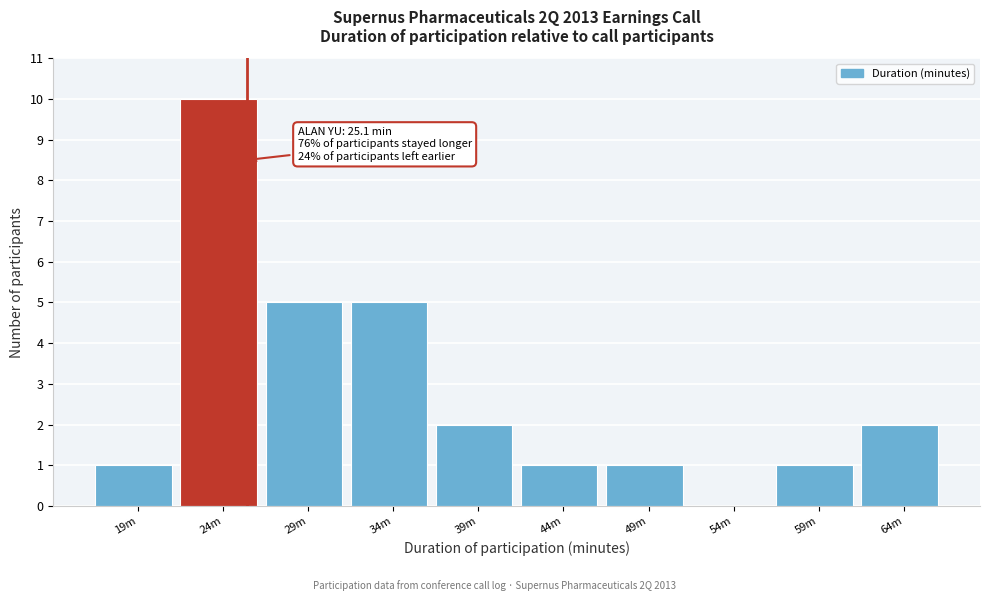

Reading left to right, what are all the values shown in this chart?

19m=1	24m=10	29m=5	34m=5	39m=2	44m=1	49m=1	54m=0	59m=1	64m=2